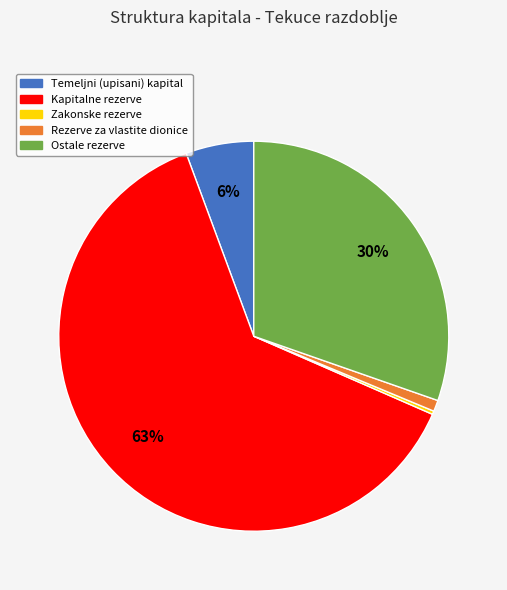

To the nearest percent, what is the average slice percentage?

20%